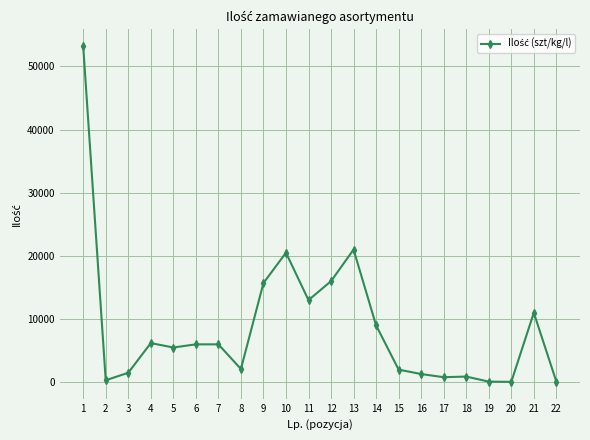

What is the average value?

8740